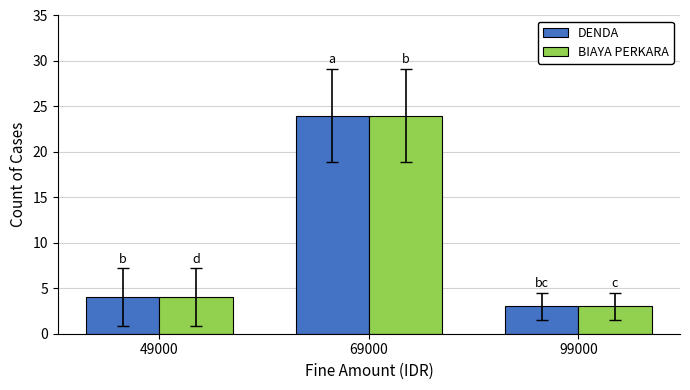

The value of DENDA at 69000 is 17. True or false?

False